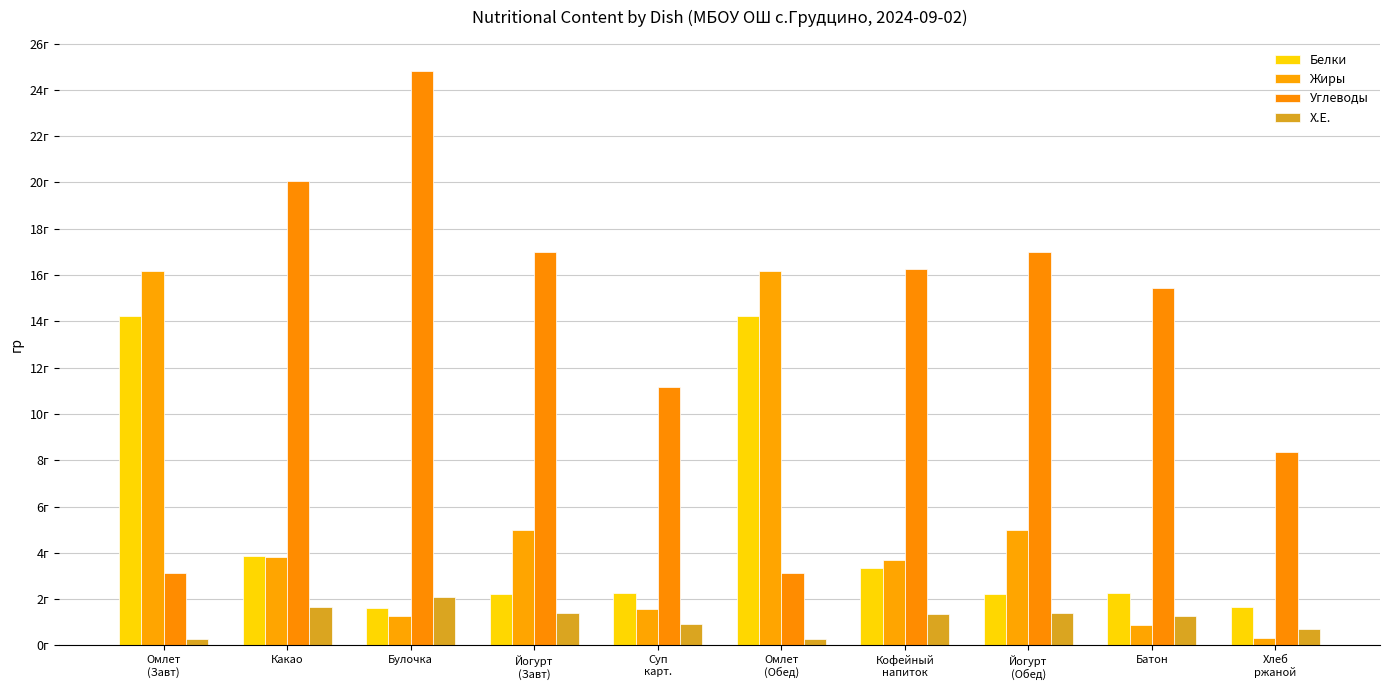

What is the label of the 1st bar from the right?

Хлеб
ржаной